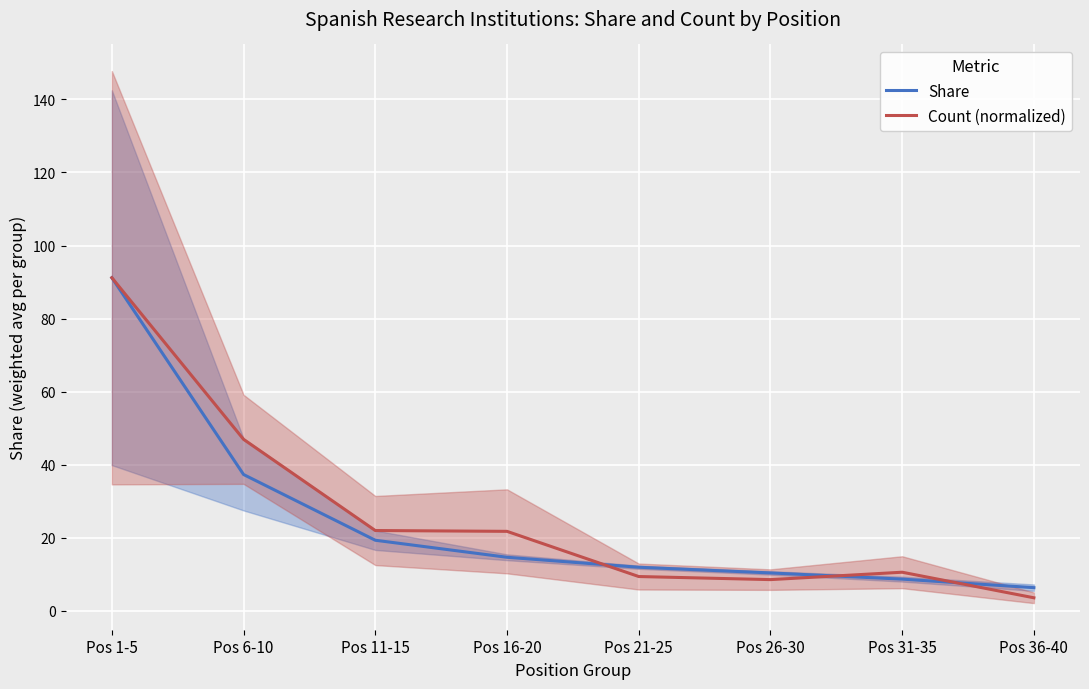

Which series changed the most between Pos 11-15 and Pos 21-25?

Count (normalized)